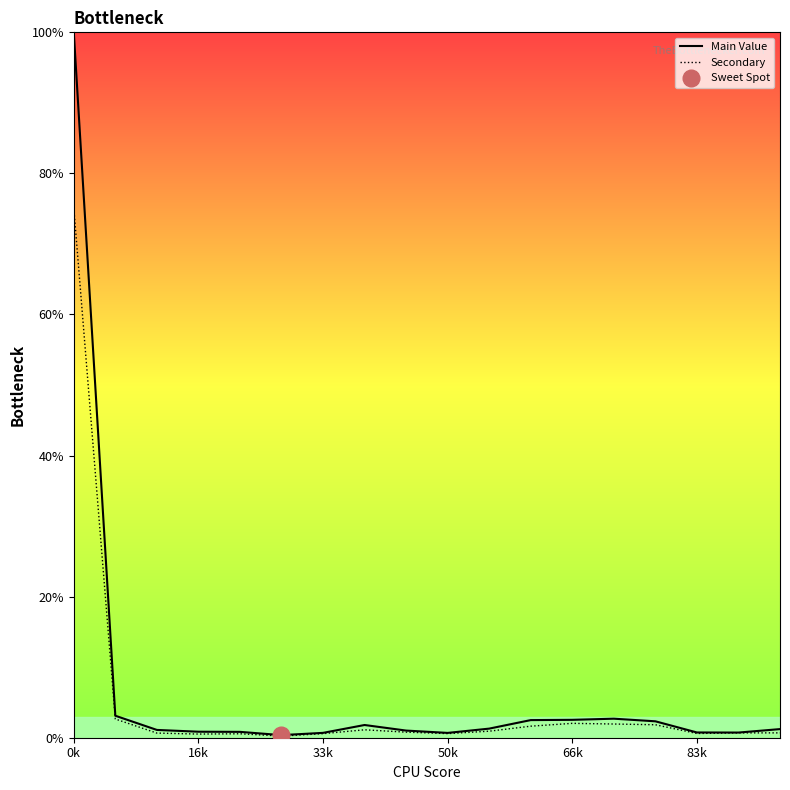

True or false: Secondary has a value of 0.6 at 50k.

True